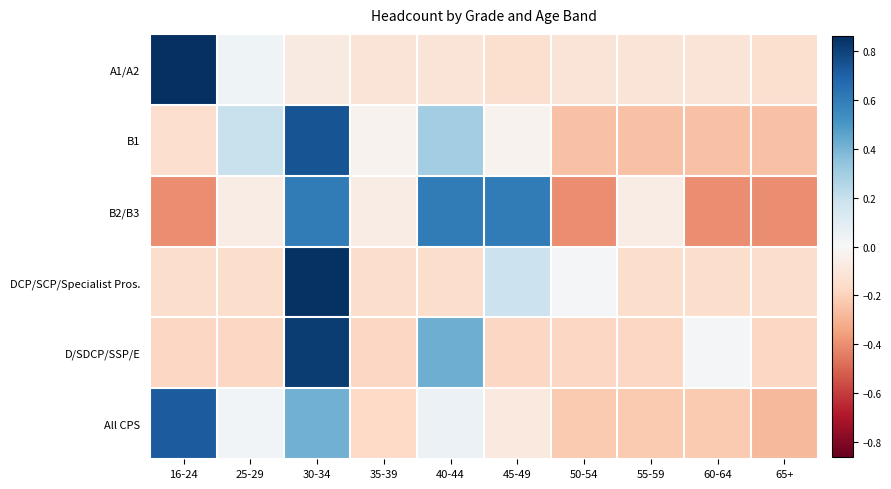

Which label corresponds to the smallest value in the chart?

16-24